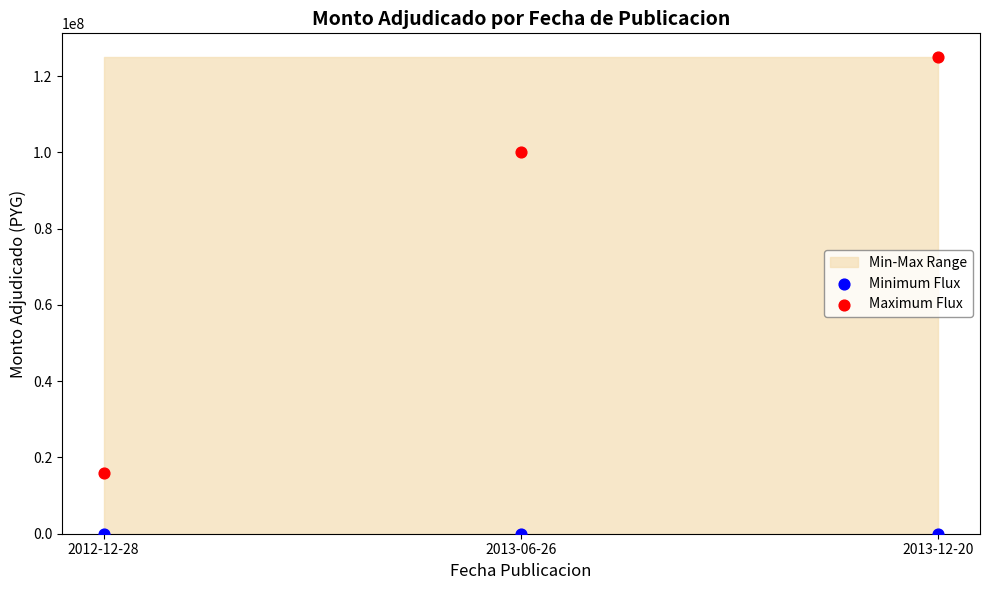

Which series reaches the minimum Y coordinate?

Minimum Flux